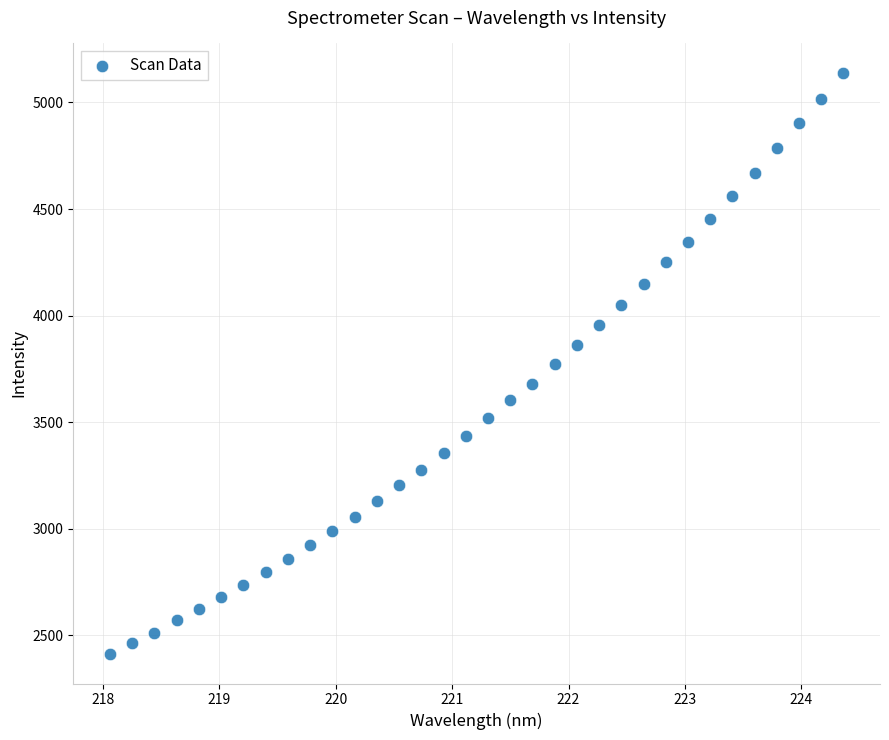

What is the range of X values (max minus min)?

6.3